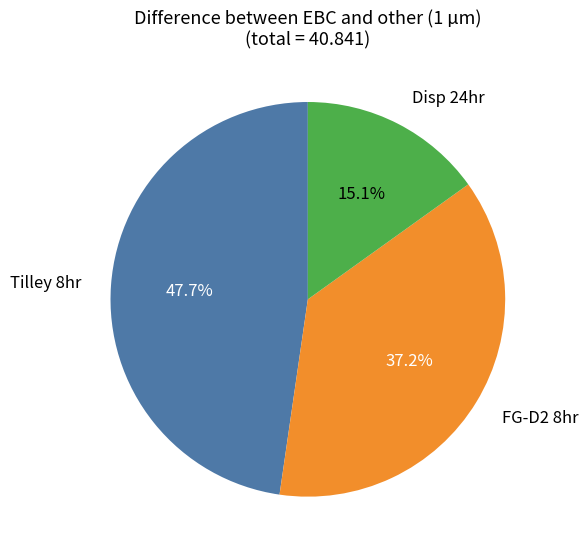

Which slice is the largest?

Tilley 8hr